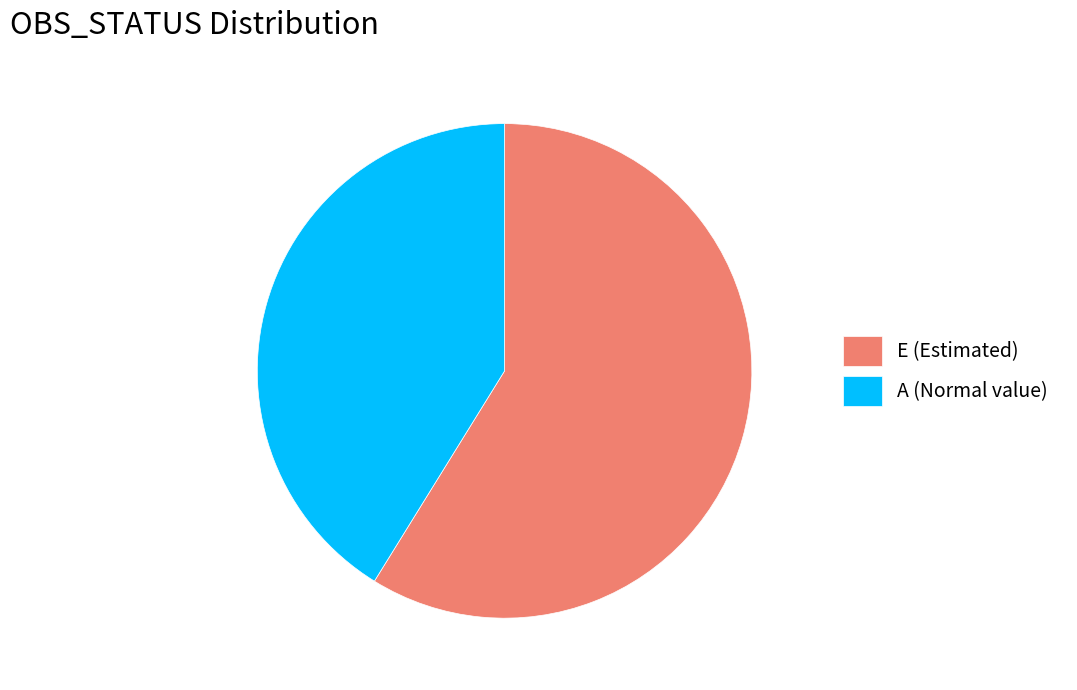

Approximately how many times larger is the value at E (Estimated) compared to A (Normal value)?

1.4